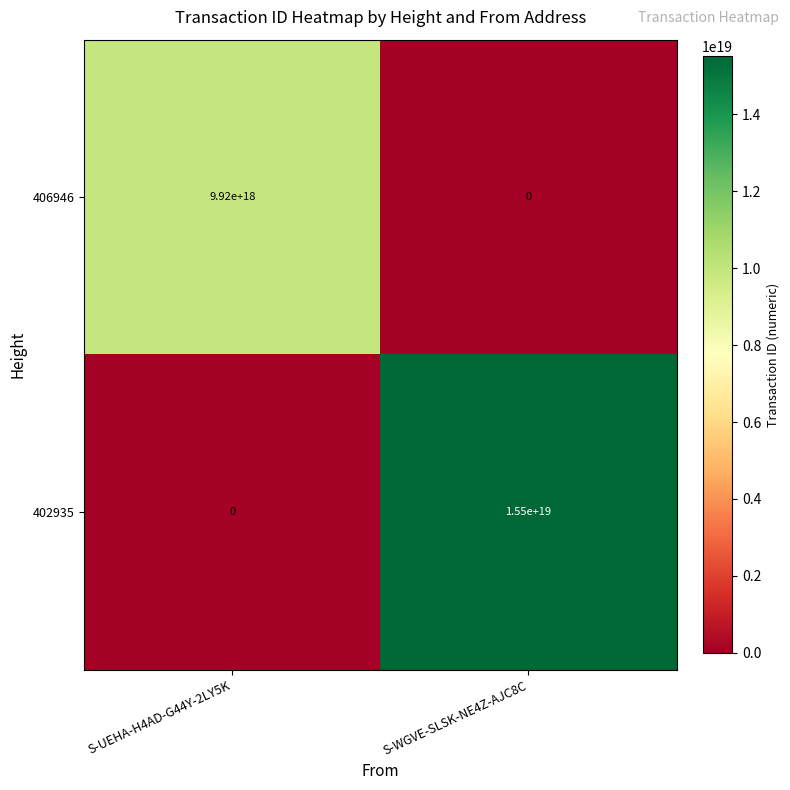

How many series are shown in this chart?

2